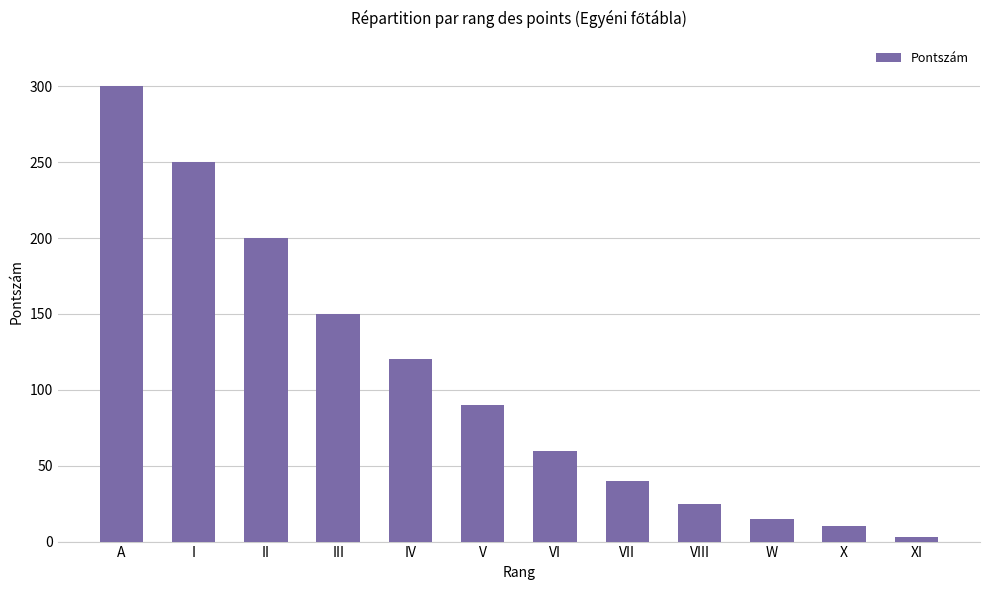

The chart shows a value of 60 at VI. True or false?

True